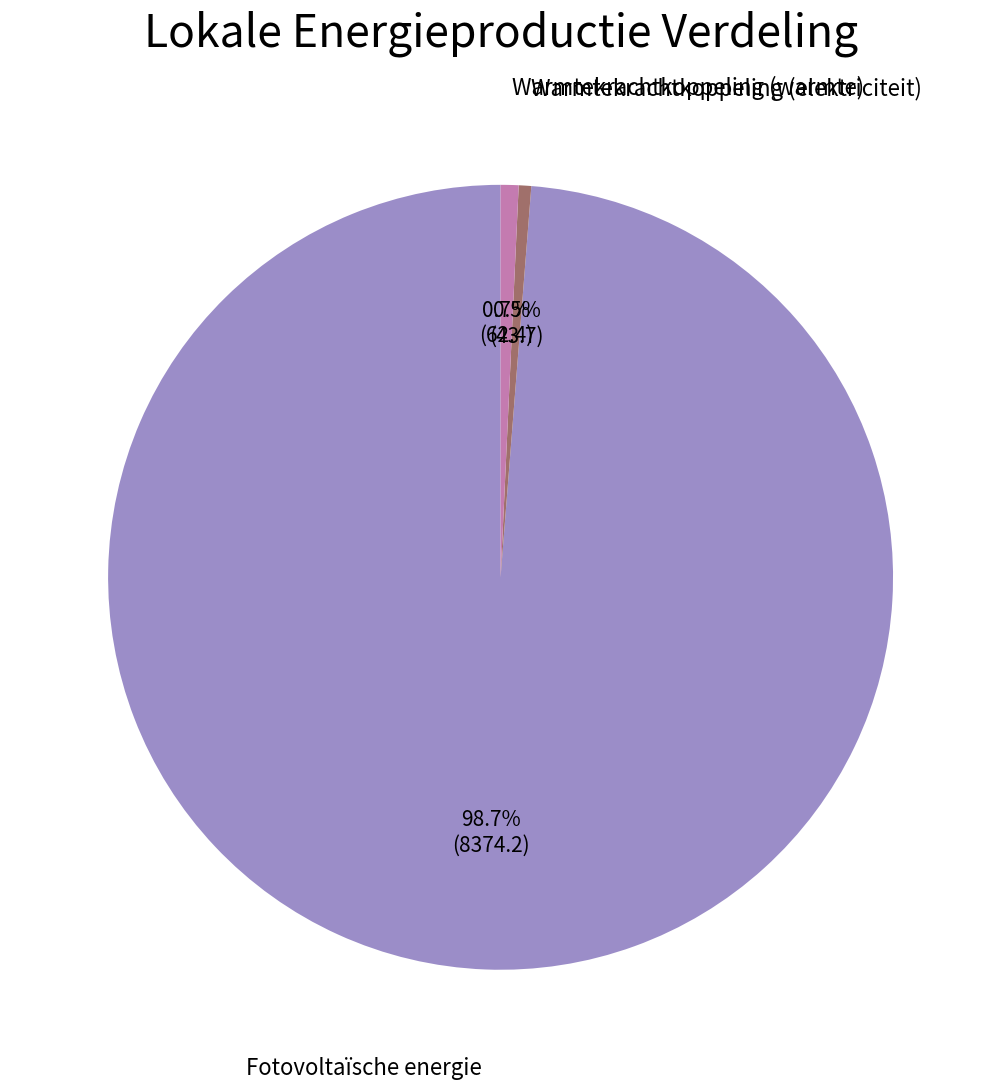

Is there a majority slice in this chart?

Yes